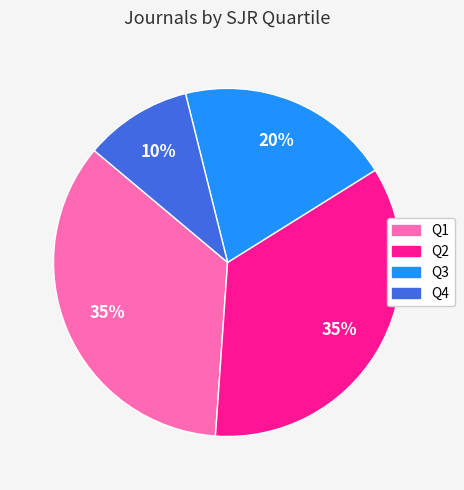

Which category has the smallest portion of the pie?

Q4